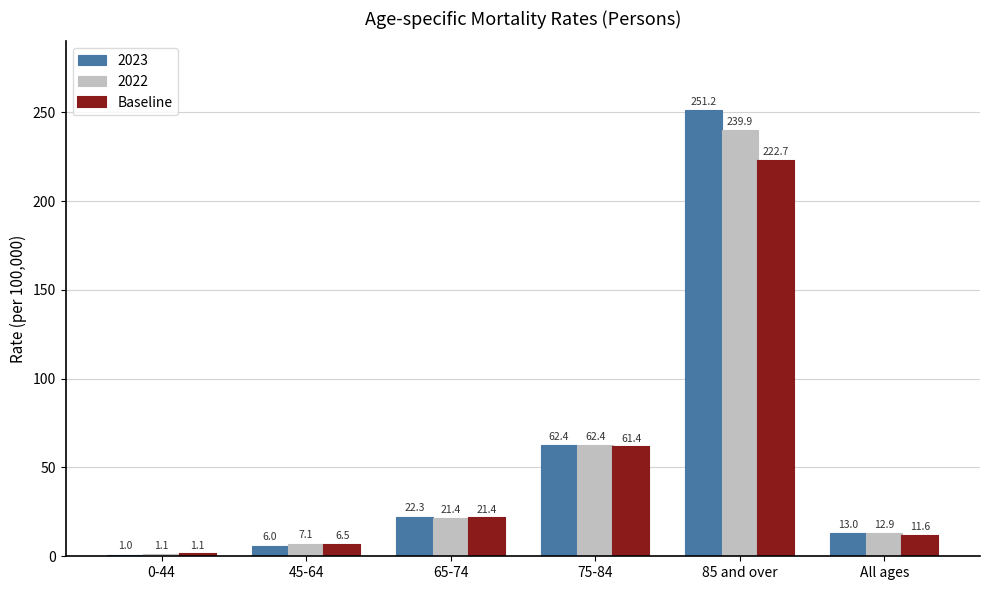

What is the minimum value shown in the chart?

1.0